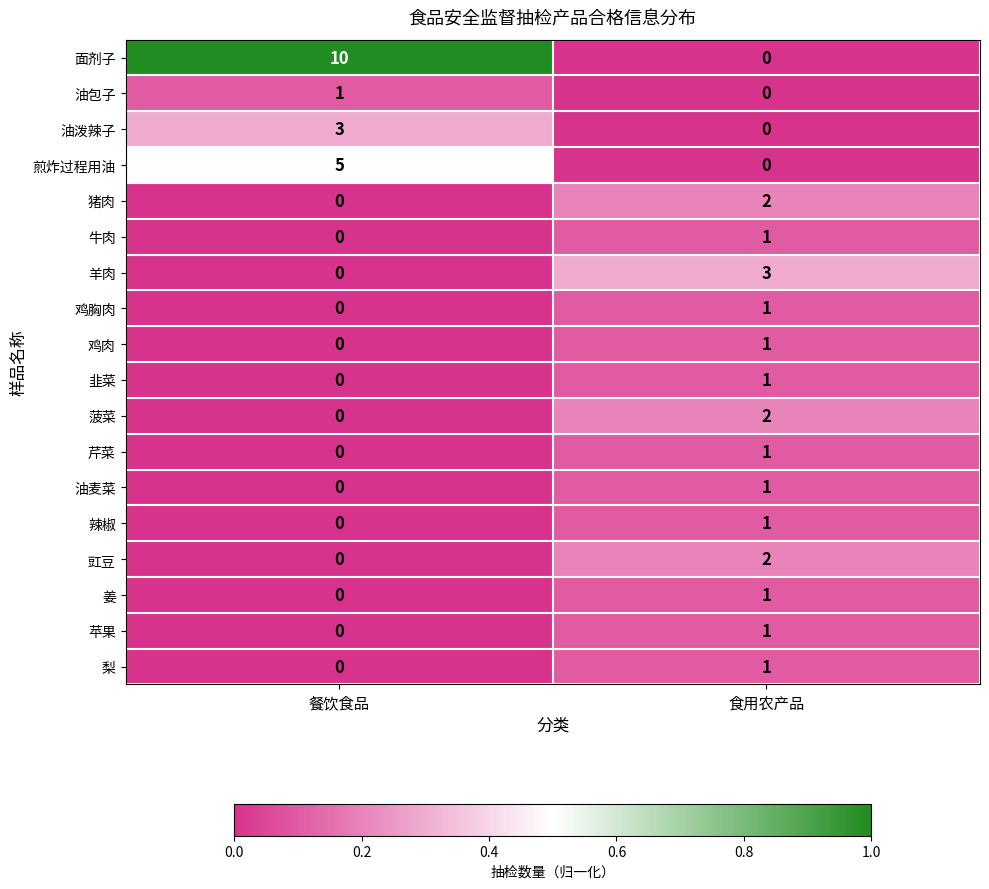

Which series has the largest total across all categories?

面剂子